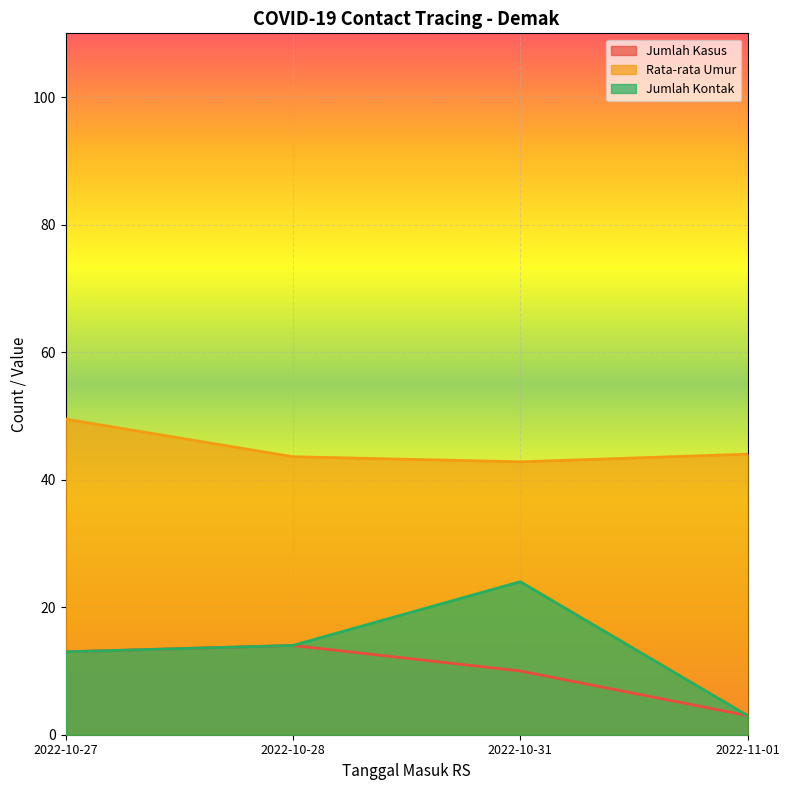

True or false: Rata-rata Umur and Jumlah Kasus cross at least once.

False